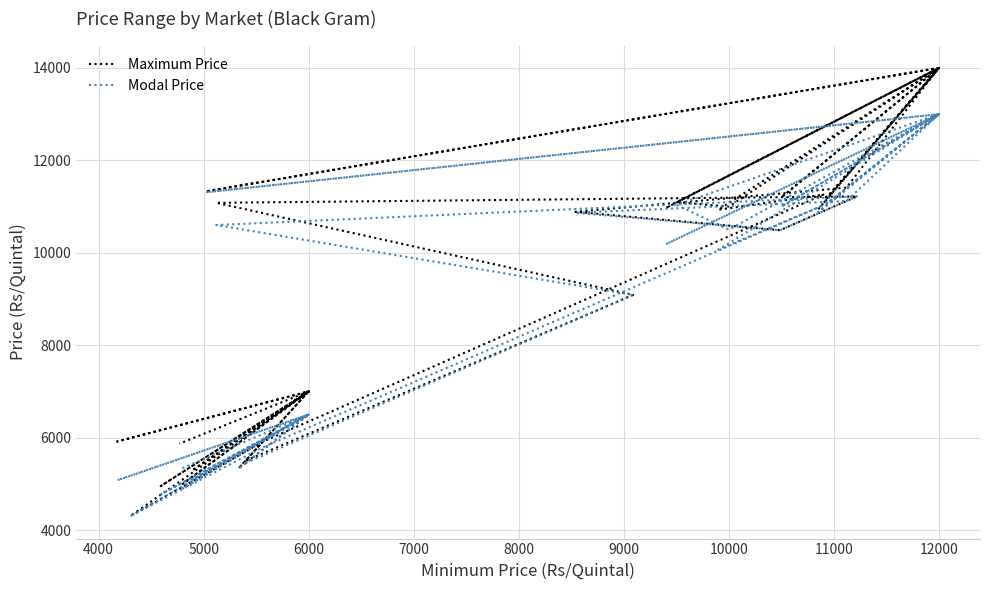

What is the total value across all series at 6000?

13500